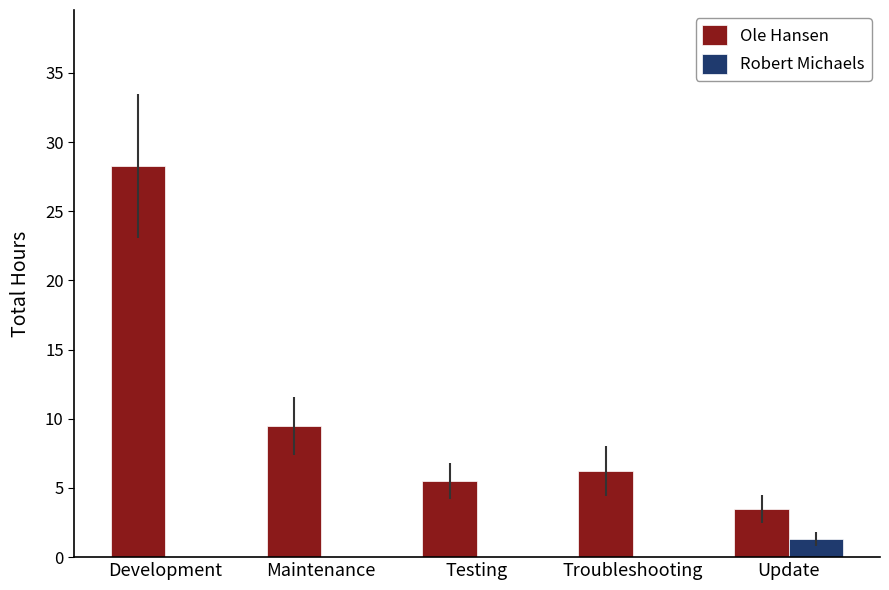

Where is Ole Hansen nearest to the value 15?

Maintenance